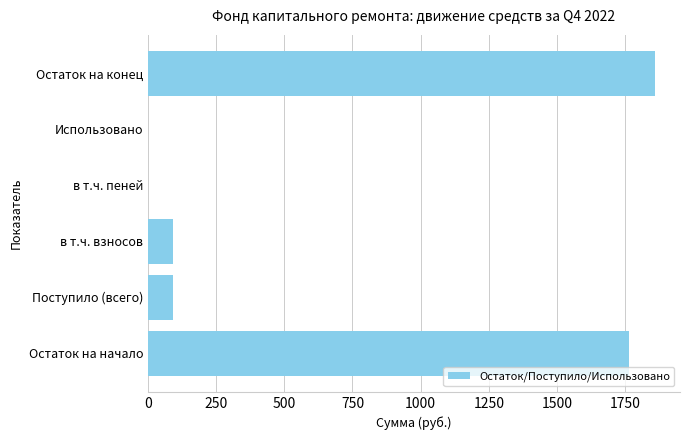

Does the chart contain stacked bars?

No